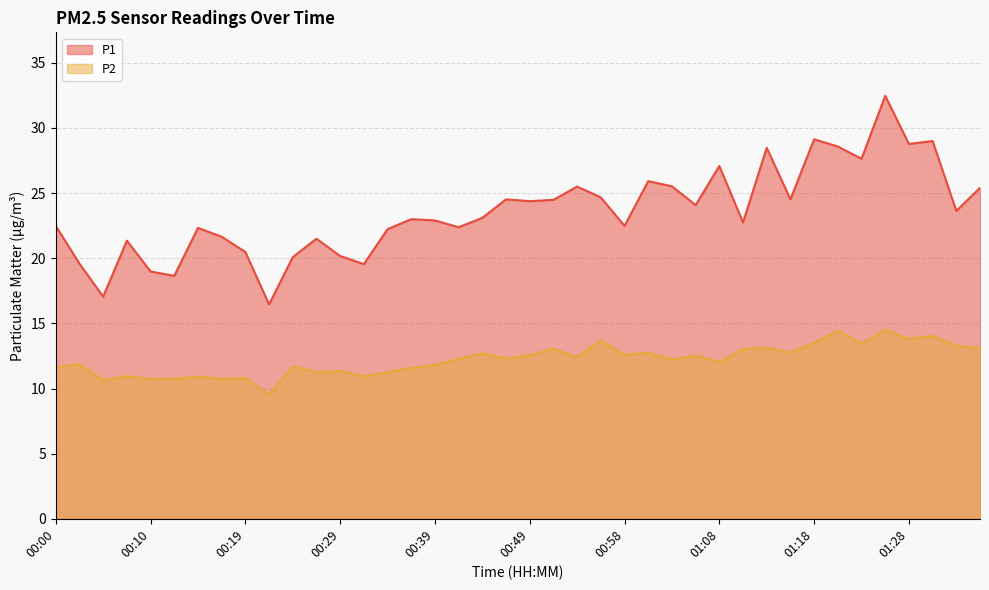

True or false: P1 and P2 intersect in this chart.

False